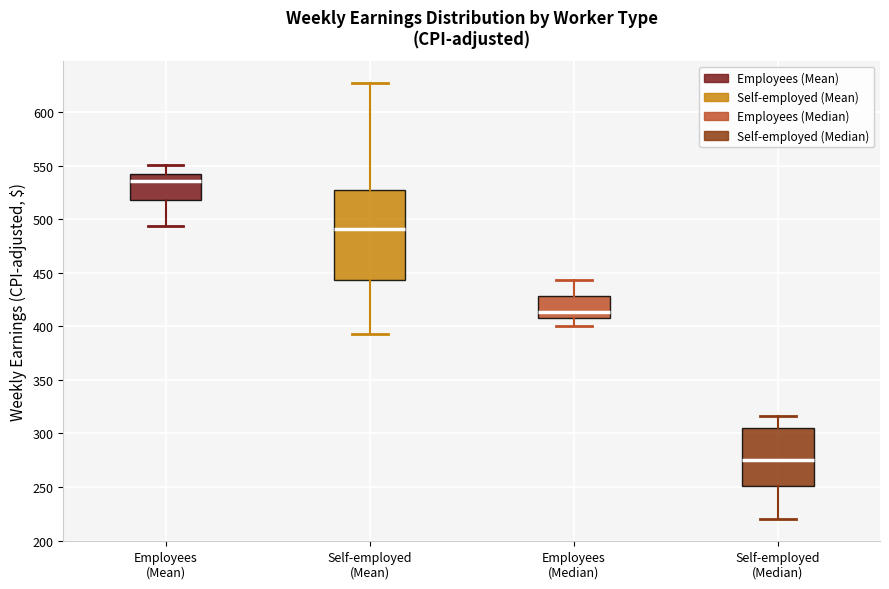

Reading left to right, transcribe this box plot: for each box, give where its median line is, the range the box spans, and where its two whiskers end, as read against the y-axis. The values are not printed on the chart, so give them approximately, as read against the axis.

Employees (Mean): median 535, box 520 to 545, whiskers 495 to 550
Self-employed (Mean): median 490, box 445 to 530, whiskers 395 to 625
Employees (Median): median 415, box 410 to 430, whiskers 400 to 445
Self-employed (Median): median 275, box 250 to 305, whiskers 220 to 315